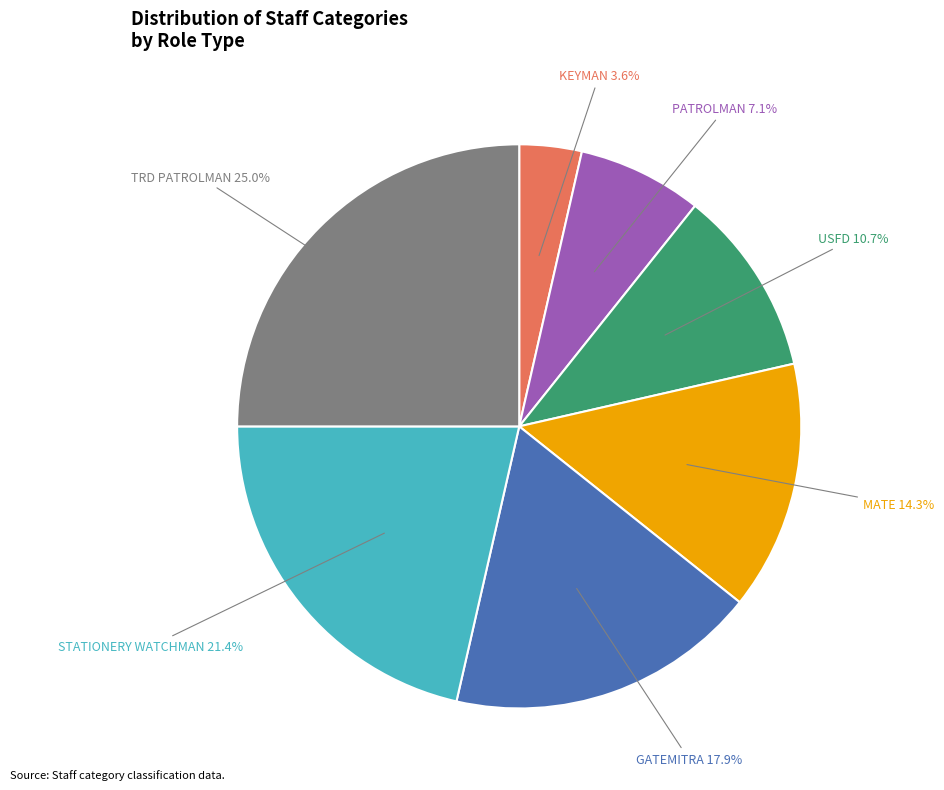

Which category has the smallest portion of the pie?

KEYMAN